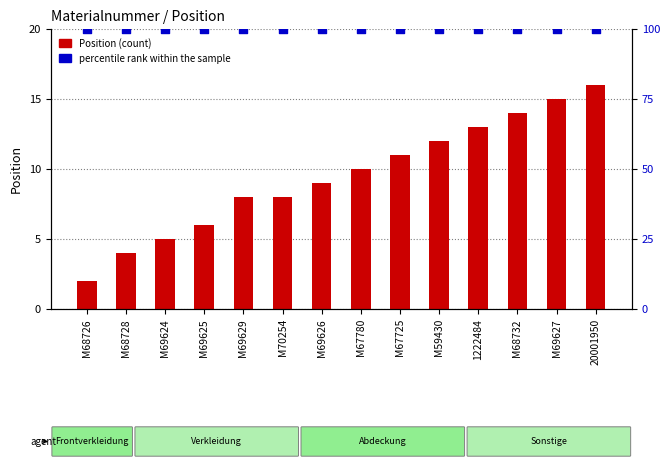

Which series has the largest total across all categories?

percentile rank within the sample